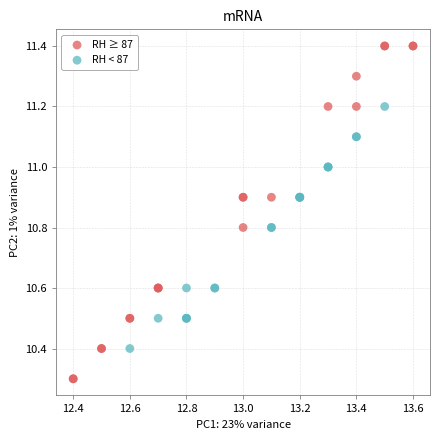

Which series has the largest Y range (max minus min)?

RH ≥ 87